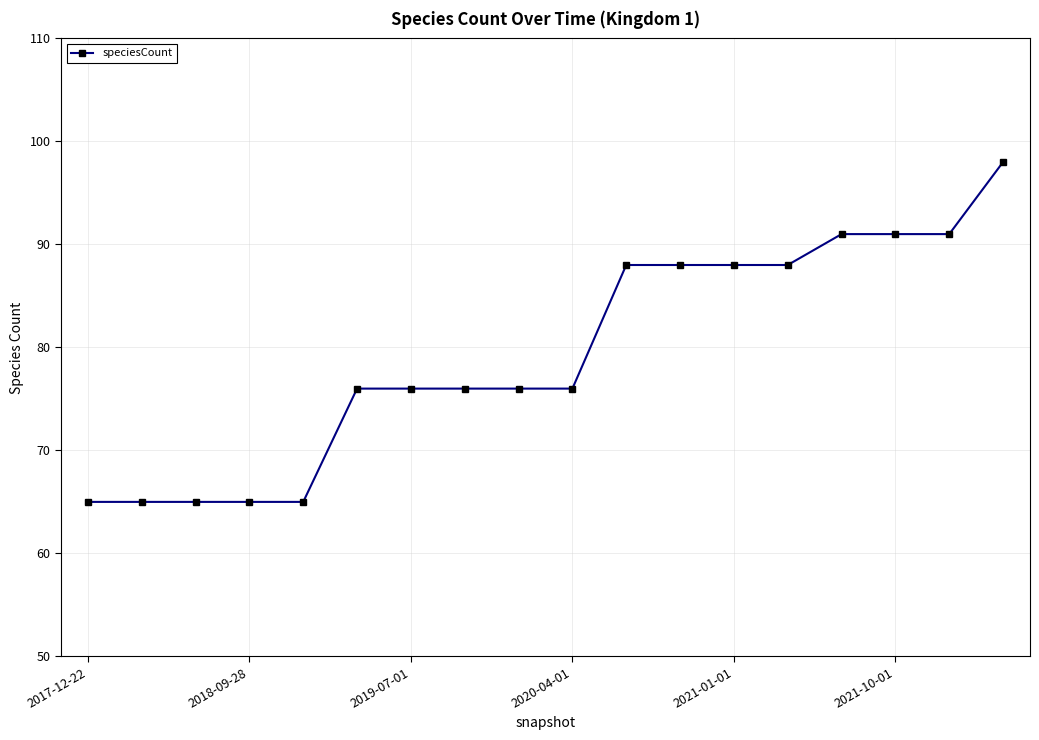

What is the difference between the second highest and second lowest values?

26